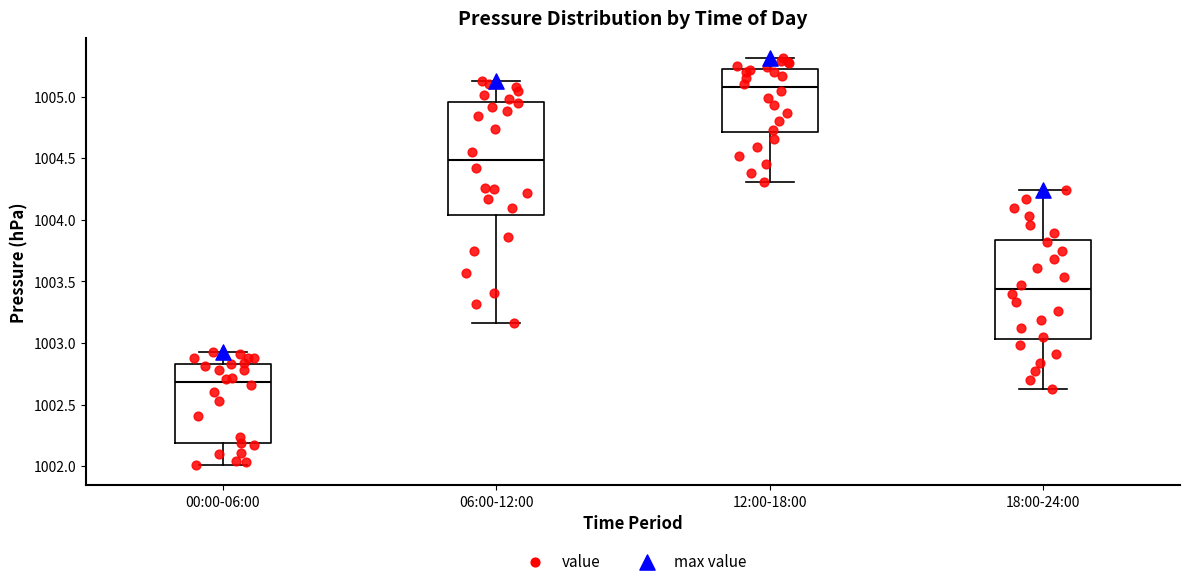

Reading left to right, read every box against the y-axis: the position of its median line, the range the box covers, and the ends of its whiskers. The values are not printed on the chart, so give them approximately, as read against the axis.

00:00-06:00: median 1002.70, box 1002.20 to 1002.85, whiskers 1002.00 to 1002.95
06:00-12:00: median 1004.50, box 1004.05 to 1004.95, whiskers 1003.15 to 1005.15
12:00-18:00: median 1005.10, box 1004.70 to 1005.25, whiskers 1004.30 to 1005.30
18:00-24:00: median 1003.45, box 1003.05 to 1003.85, whiskers 1002.65 to 1004.25